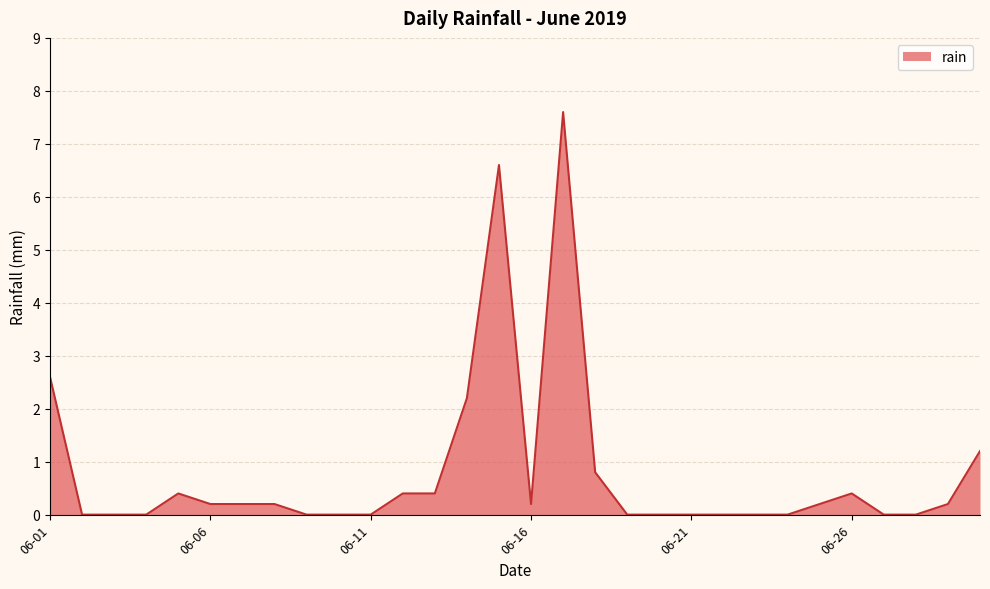

What is the difference between the maximum and minimum values?

7.6